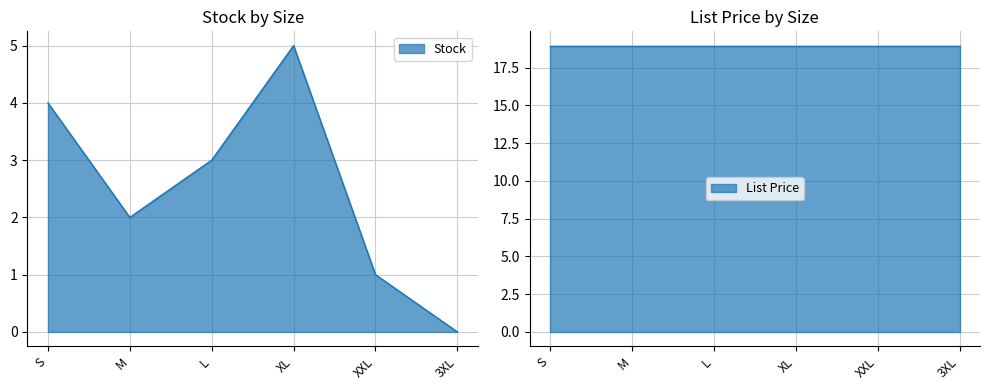

What is the label of the 1st point from the left?

S